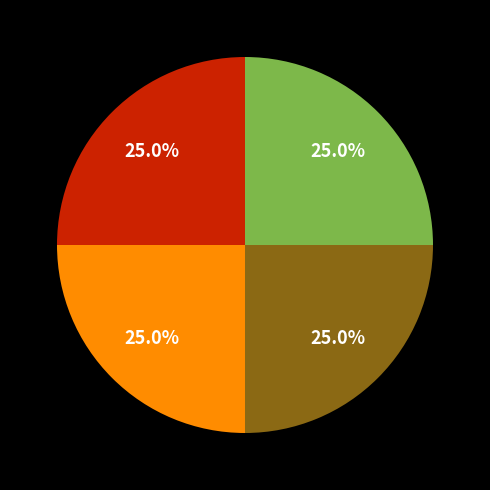

Is there a majority slice in this chart?

No